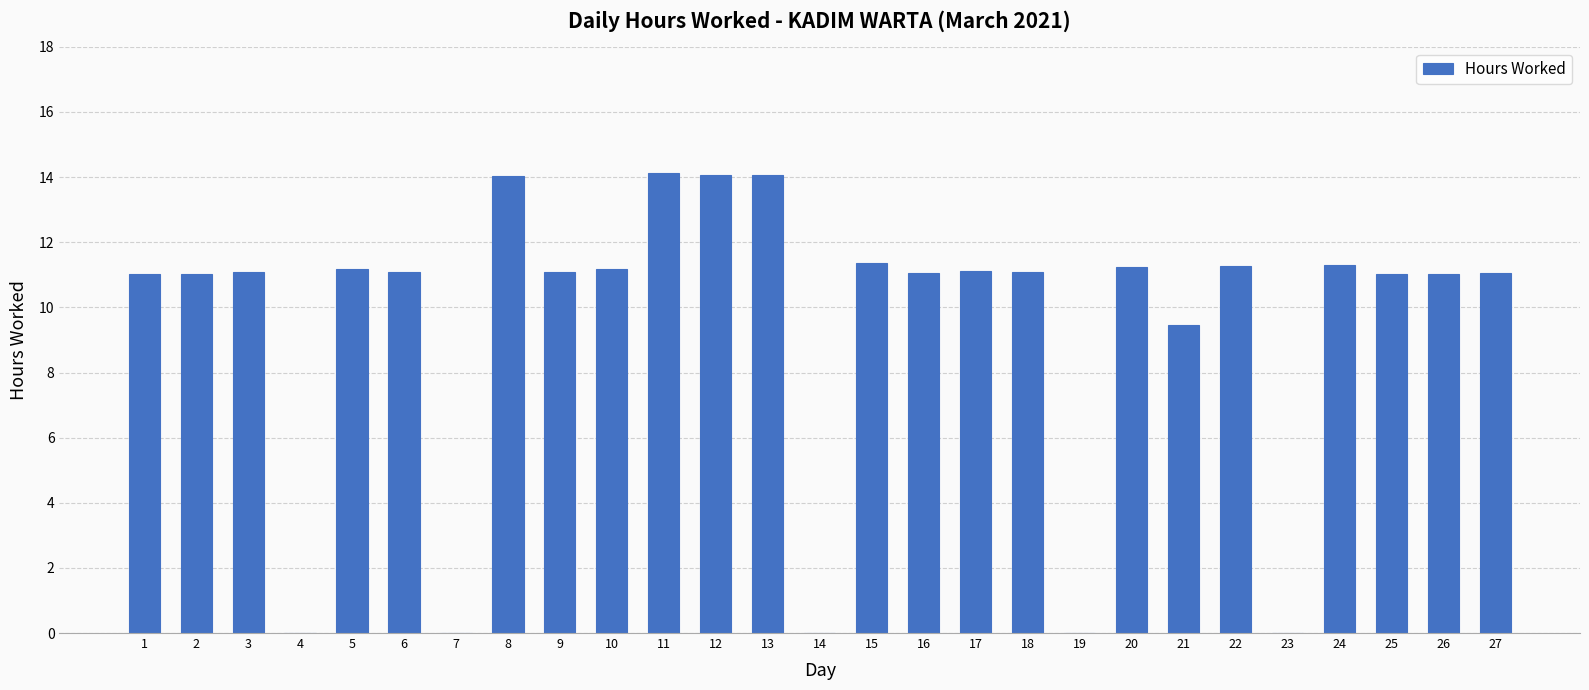

How many categories are shown in the chart?

27